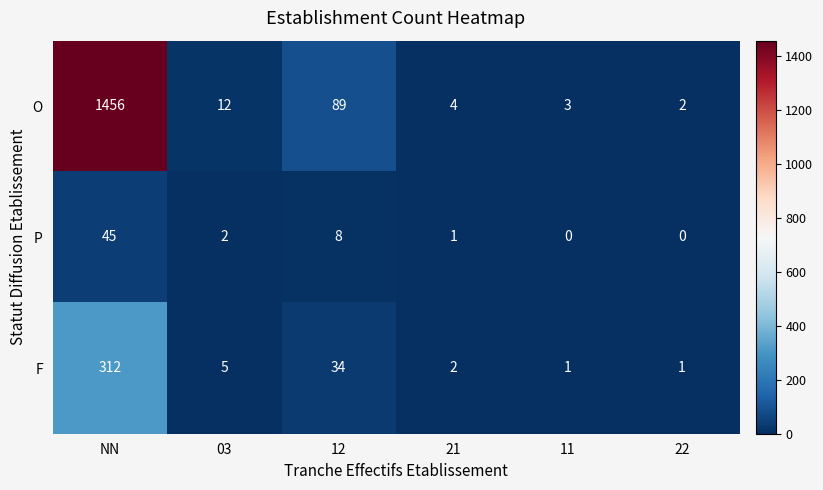

What is the greatest value displayed?

1456